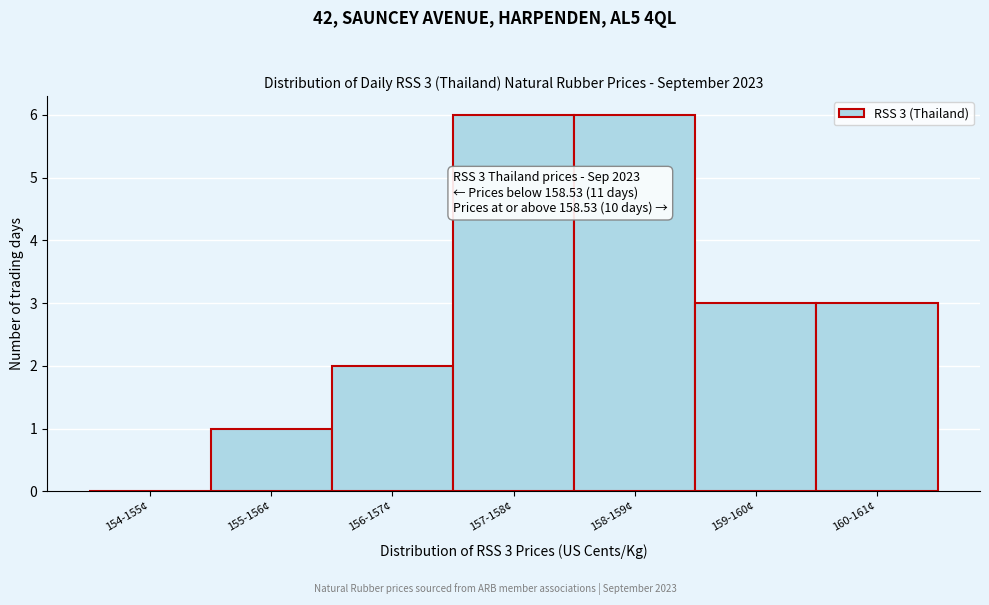

Reading left to right, what are all the values shown in this chart?

154-155¢=0	155-156¢=1	156-157¢=2	157-158¢=6	158-159¢=6	159-160¢=3	160-161¢=3